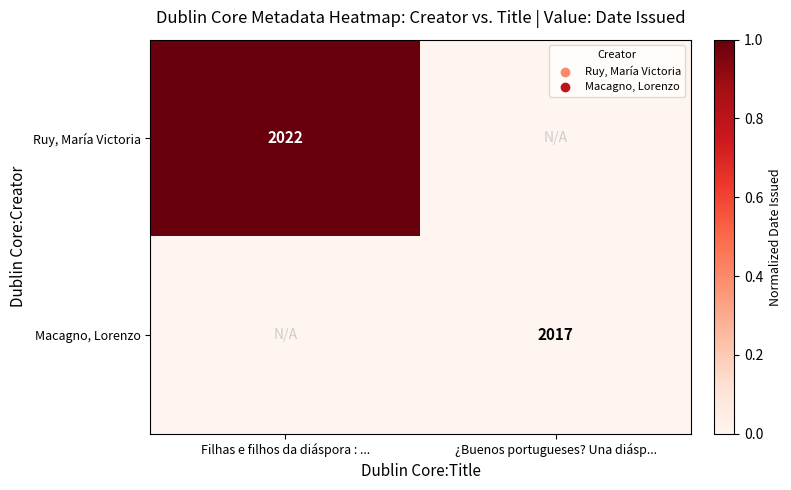

Which has a higher value, ¿Buenos portugueses? Una diásp... or Filhas e filhos da diáspora : ...?

Filhas e filhos da diáspora : ...